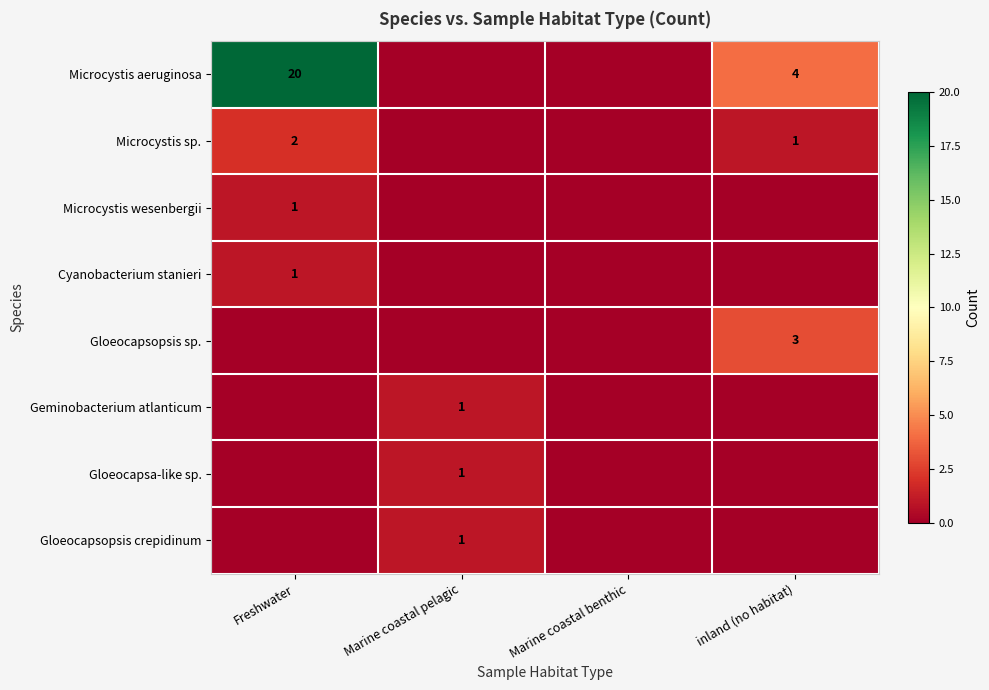

True or false: Gloeocapsa-like sp. has a value of 1 at Marine coastal pelagic.

True